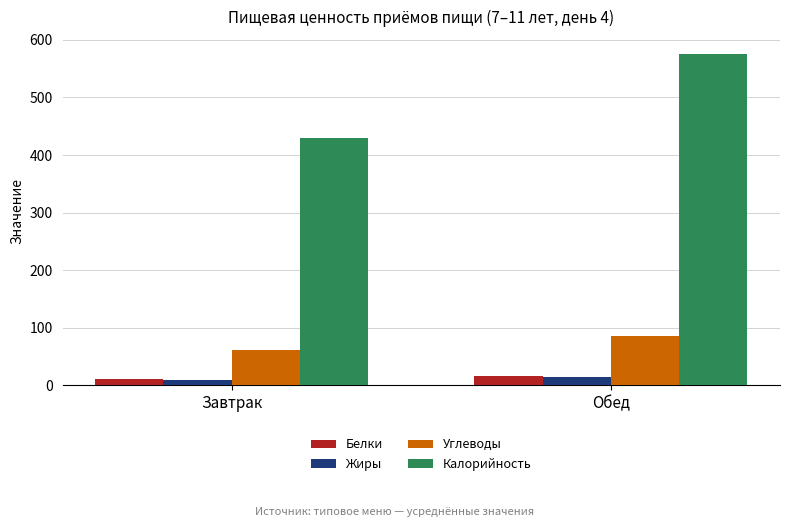

Which series has the widest spread of values?

Калорийность